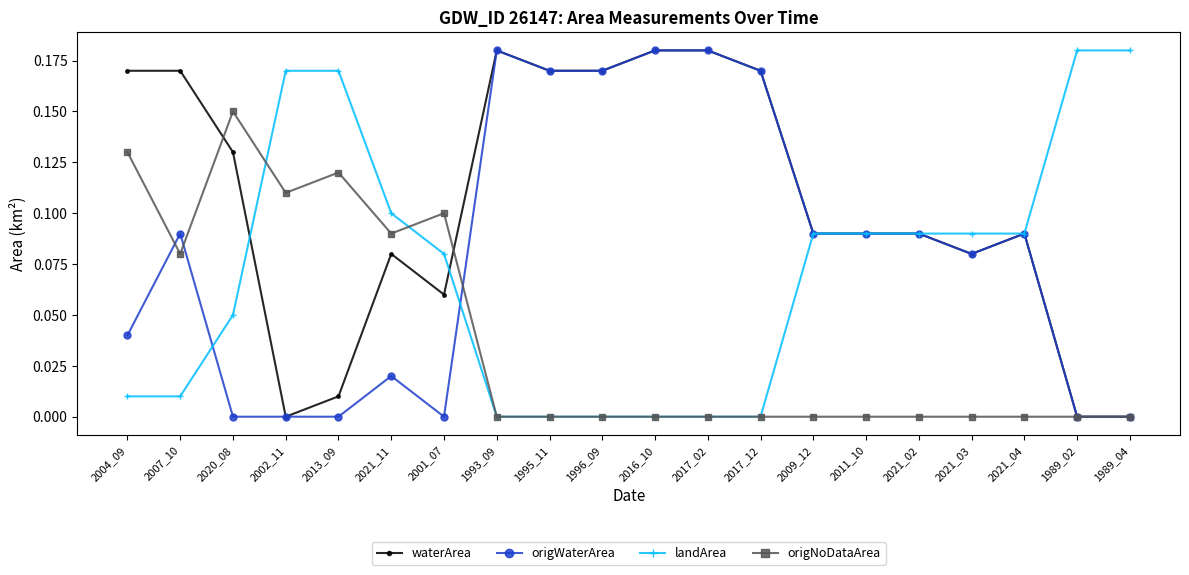

True or false: waterArea has a value of 0.0 at 2020_08.

False